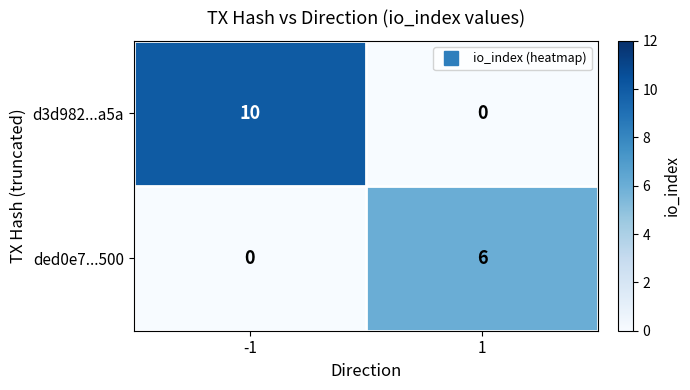

What is the total value across all series at 1?

6